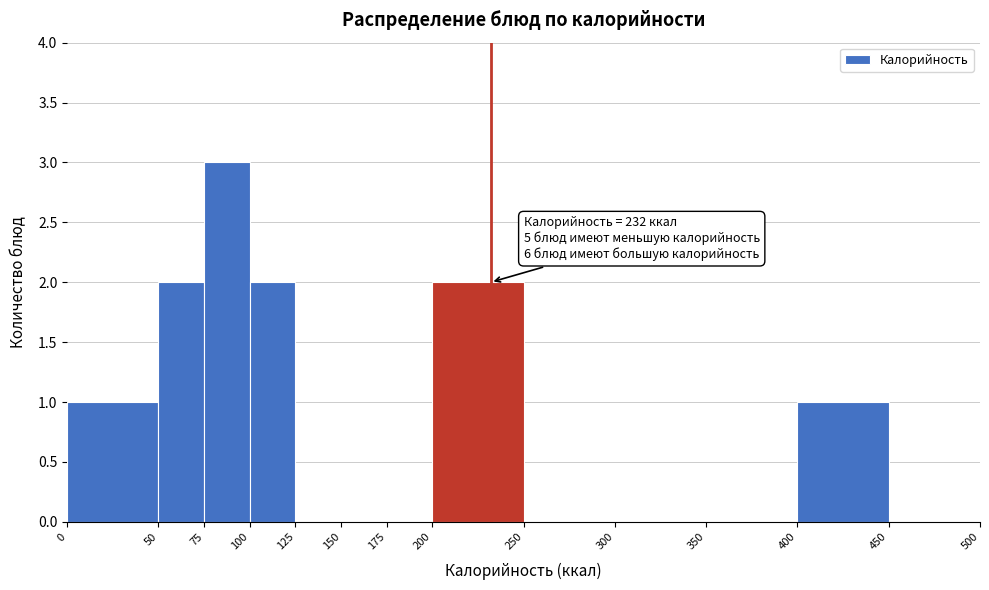

Which range on the x-axis has the tallest bar?

75 to 100